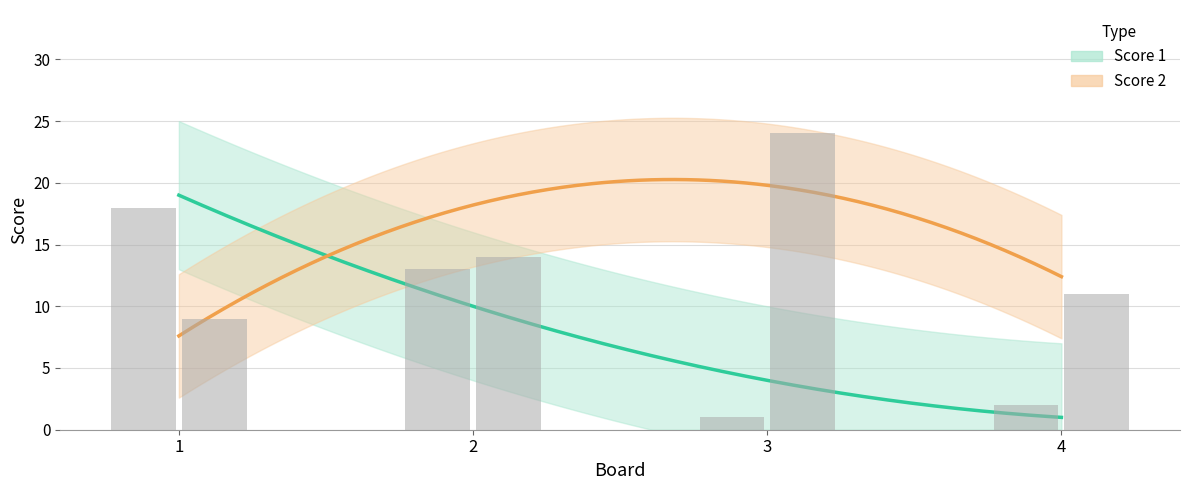

Reading right to left, list all the values displayed in this chart.

Score 1: 4=2	3=1	2=13	1=18
Score 2: 4=11	3=24	2=14	1=9